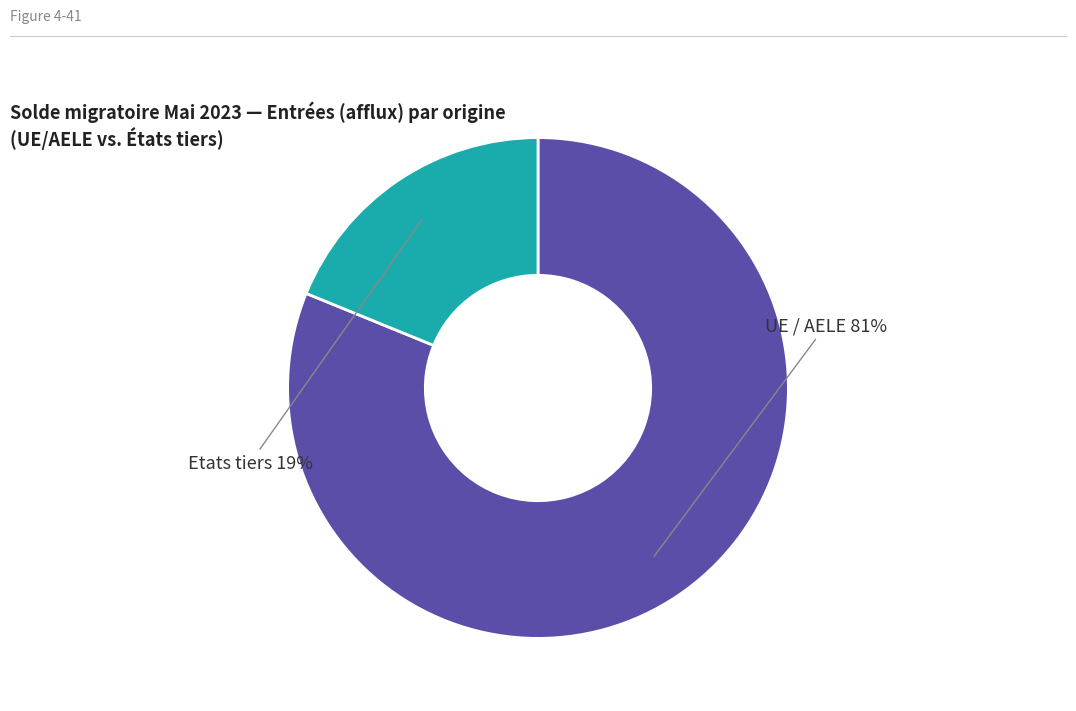

Count the number of slices in the pie.

2